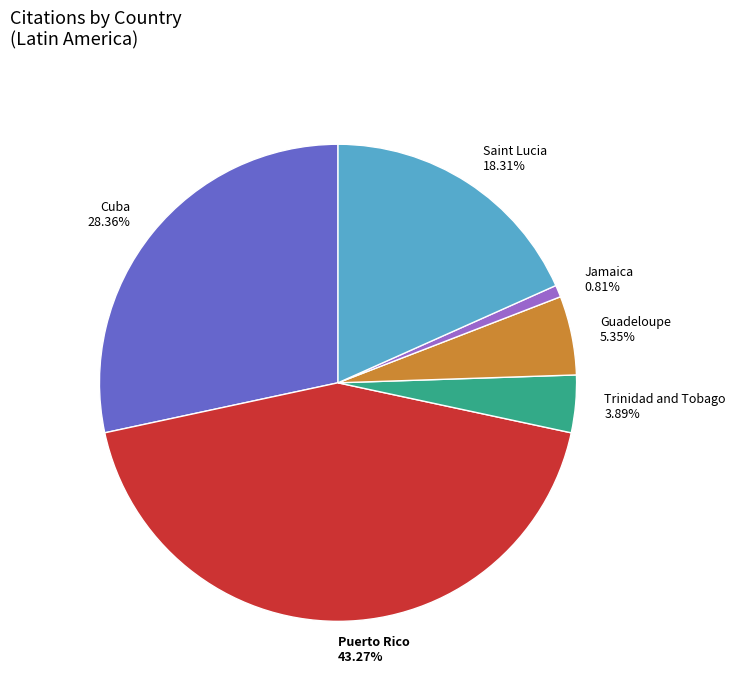

How much of the chart is everything except Cuba?

71.6%